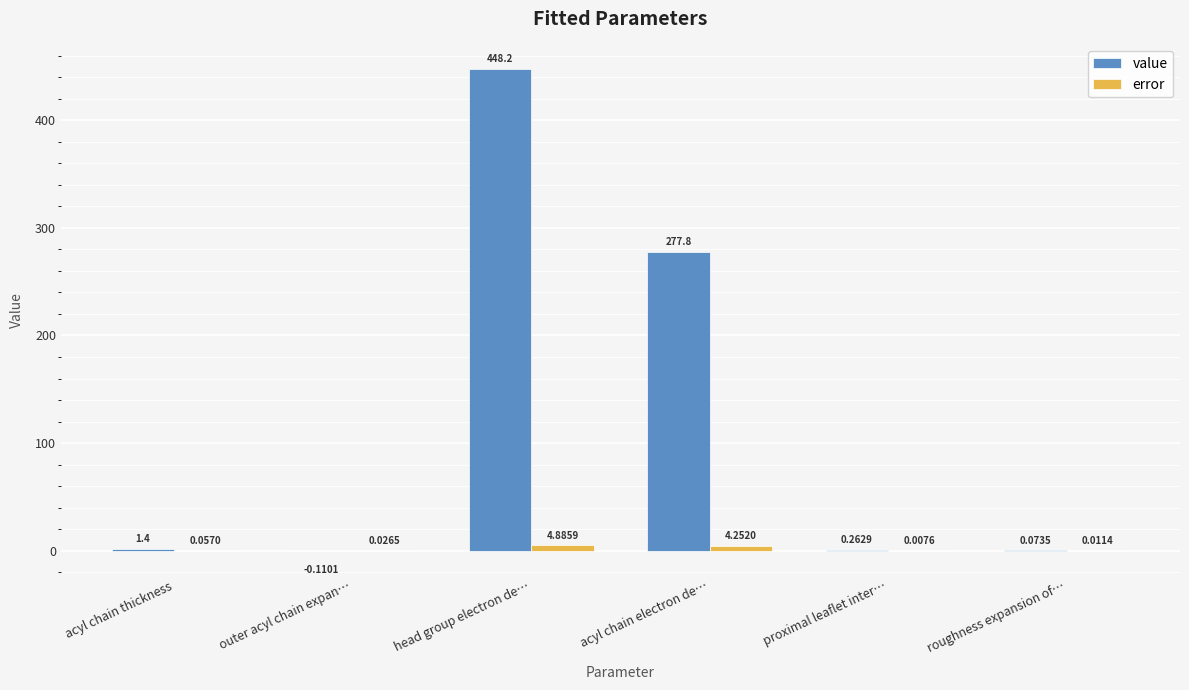

Which category has the highest value in the value series?

head group electron de…